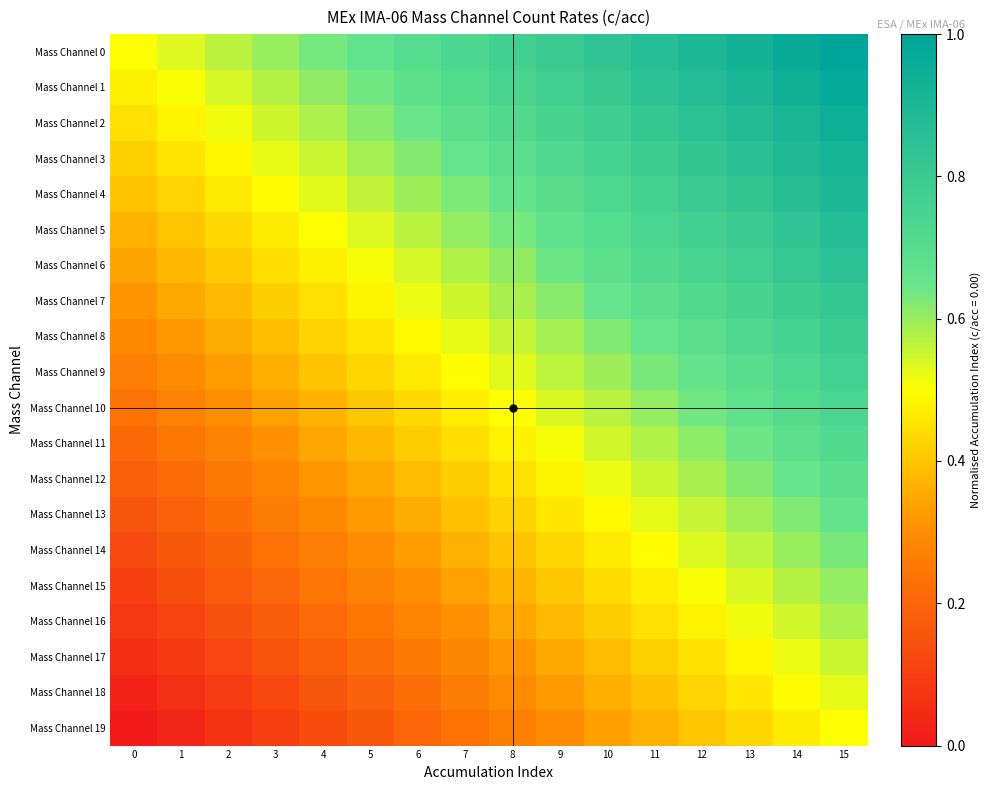

At which category is the sum across all series the highest?

15